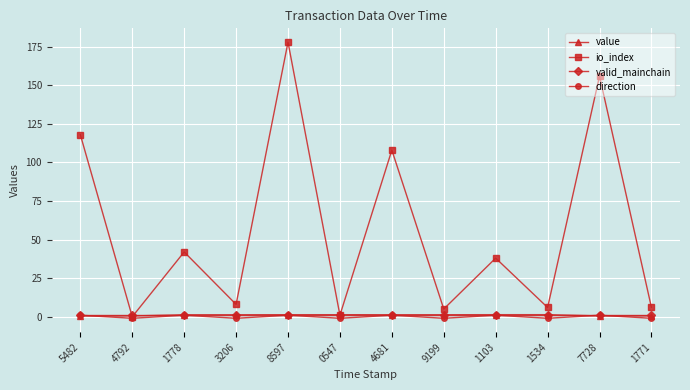

Which series ends up on top after the final intersection of value and io_index?

io_index